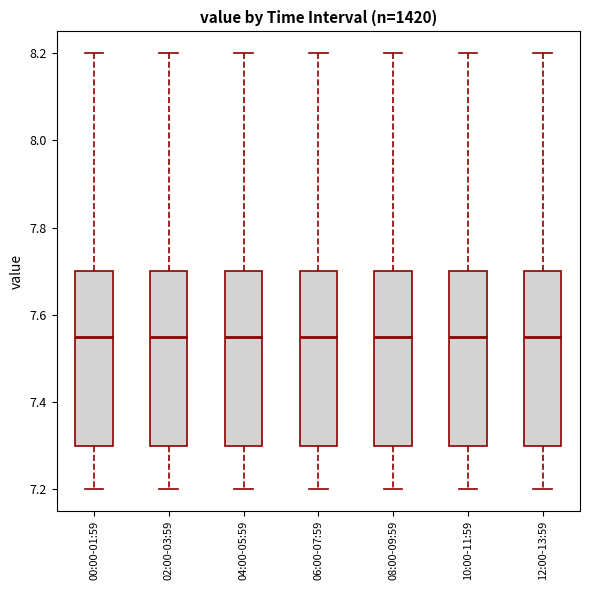

Reading left to right, read every box against the y-axis: the position of its median line, the range the box covers, and the ends of its whiskers. The values are not printed on the chart, so give them approximately, as read against the axis.

00:00-01:59: median 7.56, box 7.30 to 7.70, whiskers 7.20 to 8.20
02:00-03:59: median 7.56, box 7.30 to 7.70, whiskers 7.20 to 8.20
04:00-05:59: median 7.56, box 7.30 to 7.70, whiskers 7.20 to 8.20
06:00-07:59: median 7.56, box 7.30 to 7.70, whiskers 7.20 to 8.20
08:00-09:59: median 7.56, box 7.30 to 7.70, whiskers 7.20 to 8.20
10:00-11:59: median 7.56, box 7.30 to 7.70, whiskers 7.20 to 8.20
12:00-13:59: median 7.56, box 7.30 to 7.70, whiskers 7.20 to 8.20